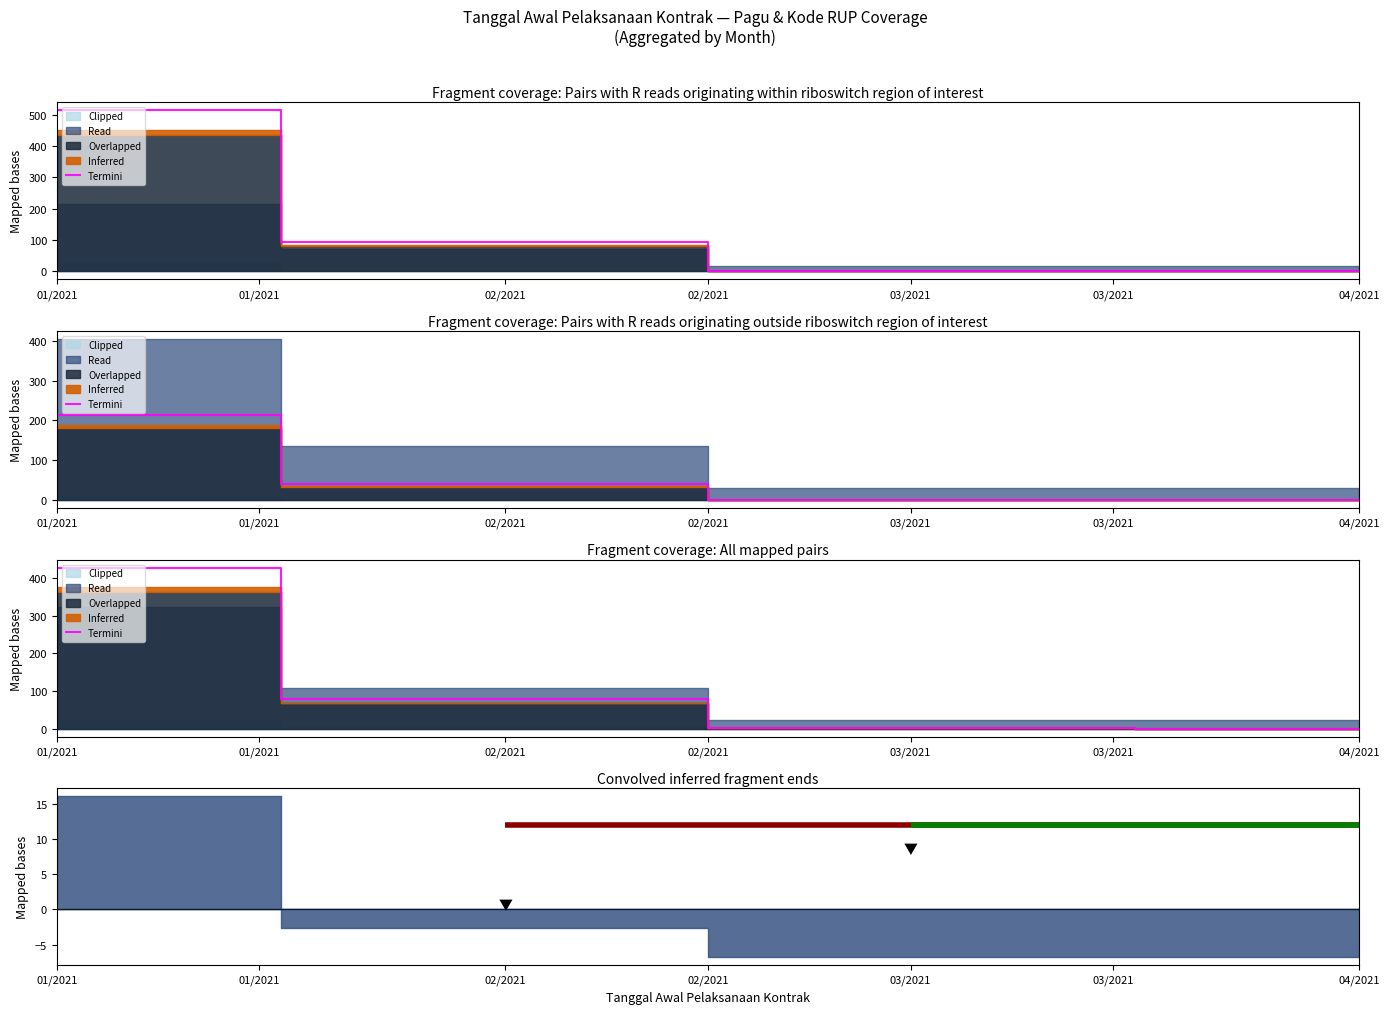

How many lines are shown in the chart?

1